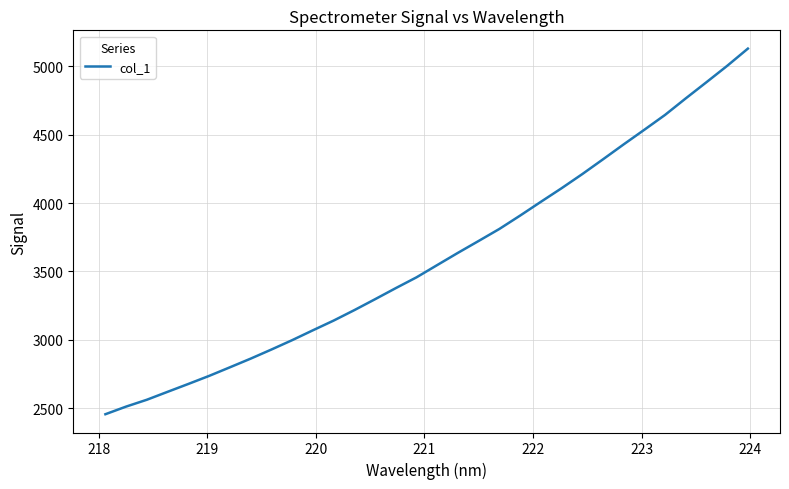

What is the maximum value shown in the chart?

5129.8